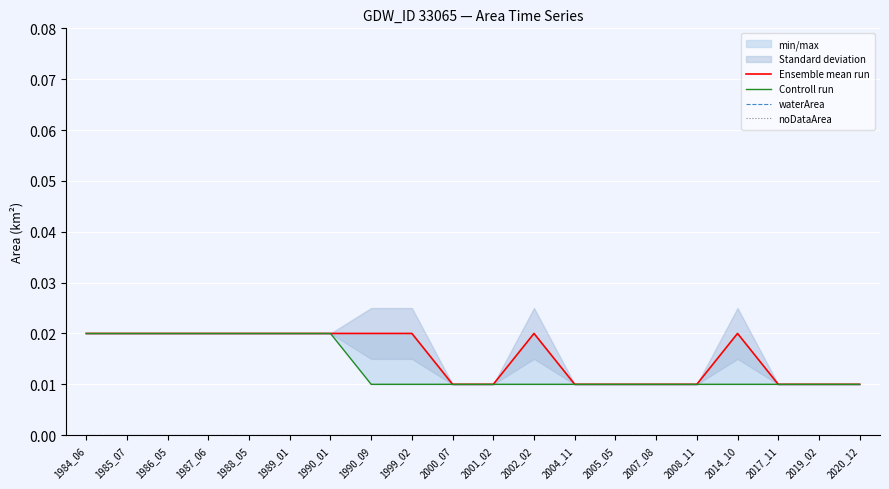

Reading left to right, transcribe all the data shown in this chart.

Ensemble mean run: 1984_06=0.0	1985_07=0.0	1986_05=0.0	1987_06=0.0	1988_05=0.0	1989_01=0.0	1990_01=0.0	1990_09=0.0	1999_02=0.0	2000_07=0.0	2001_02=0.0	2002_02=0.0	2004_11=0.0	2005_05=0.0	2007_08=0.0	2008_11=0.0	2014_10=0.0	2017_11=0.0	2019_02=0.0	2020_12=0.0
Controll run: 1984_06=0.0	1985_07=0.0	1986_05=0.0	1987_06=0.0	1988_05=0.0	1989_01=0.0	1990_01=0.0	1990_09=0.0	1999_02=0.0	2000_07=0.0	2001_02=0.0	2002_02=0.0	2004_11=0.0	2005_05=0.0	2007_08=0.0	2008_11=0.0	2014_10=0.0	2017_11=0.0	2019_02=0.0	2020_12=0.0
waterArea: 1984_06=0.0	1985_07=0.0	1986_05=0.0	1987_06=0.0	1988_05=0.0	1989_01=0.0	1990_01=0.0	1990_09=0.0	1999_02=0.0	2000_07=0.0	2001_02=0.0	2002_02=0.0	2004_11=0.0	2005_05=0.0	2007_08=0.0	2008_11=0.0	2014_10=0.0	2017_11=0.0	2019_02=0.0	2020_12=0.0
noDataArea: 1984_06=0.0	1985_07=0.0	1986_05=0.0	1987_06=0.0	1988_05=0.0	1989_01=0.0	1990_01=0.0	1990_09=0.0	1999_02=0.0	2000_07=0.0	2001_02=0.0	2002_02=0.0	2004_11=0.0	2005_05=0.0	2007_08=0.0	2008_11=0.0	2014_10=0.0	2017_11=0.0	2019_02=0.0	2020_12=0.0